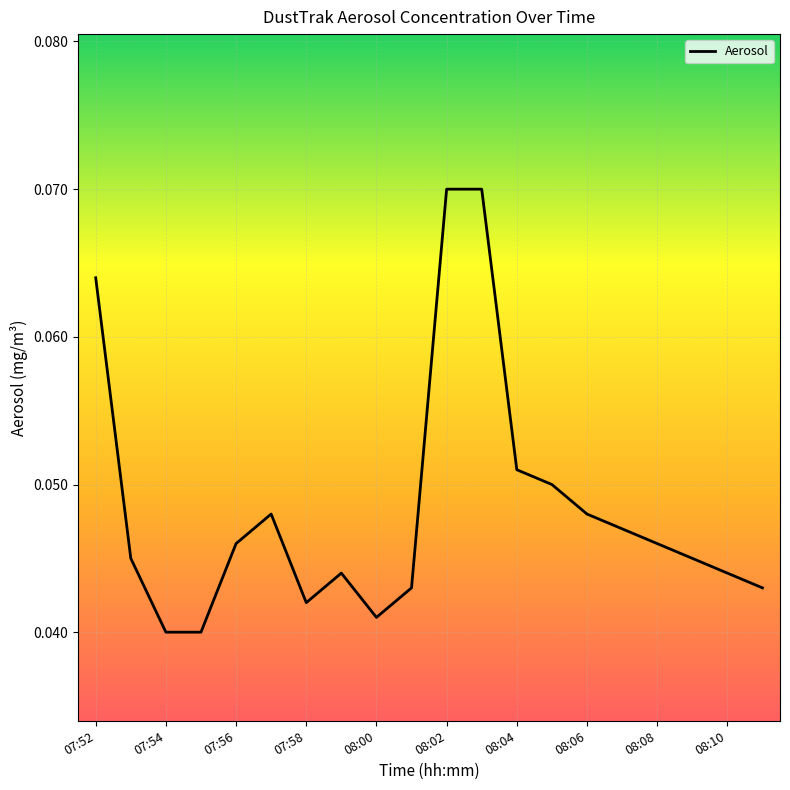

Which label corresponds to the smallest value in the chart?

07:54